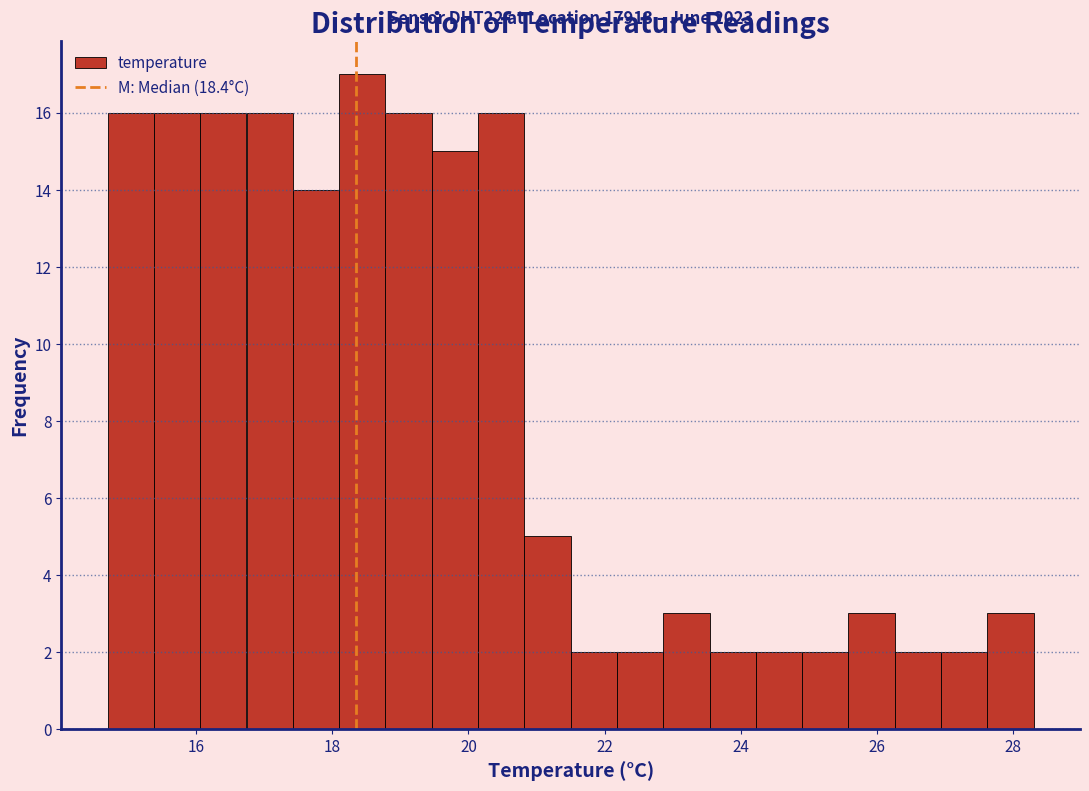

Around what value on the x-axis is the tallest bar? Give the approximate position of its centre, as read against the axis.

18.4